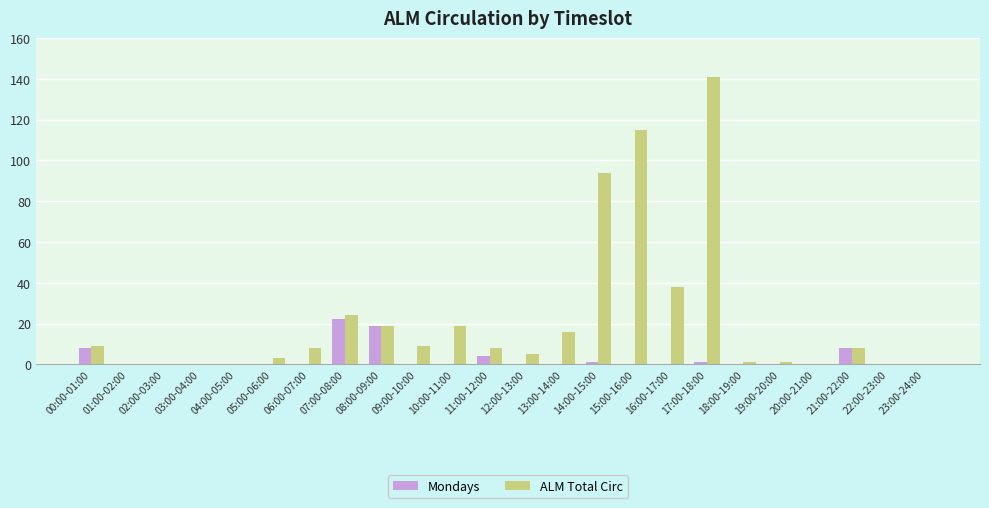

What is the greatest value displayed?

141